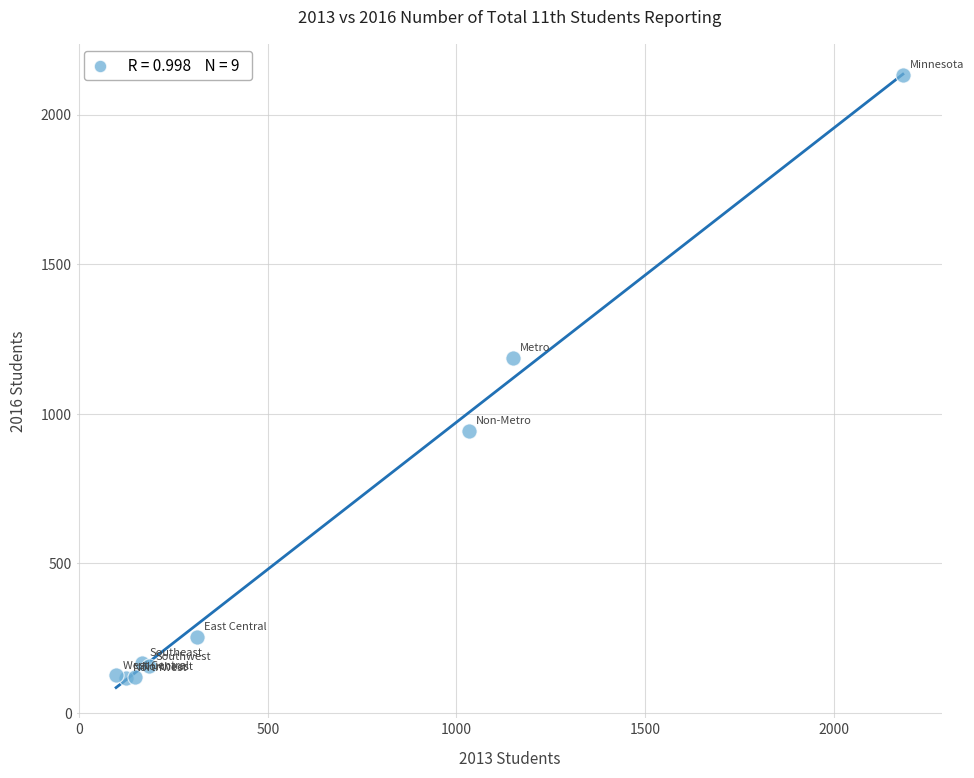

What Y value in the scatter plot is closest to 1125?

1188